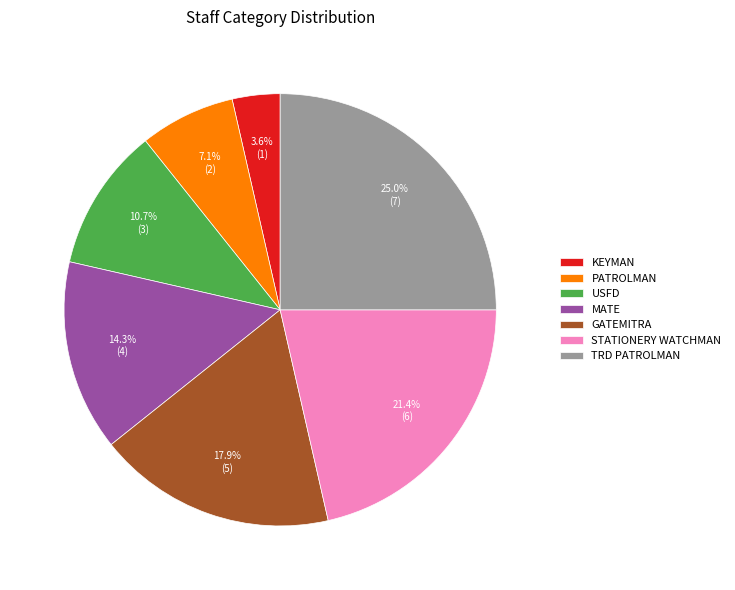

To the nearest percent, what is the average slice percentage?

14%